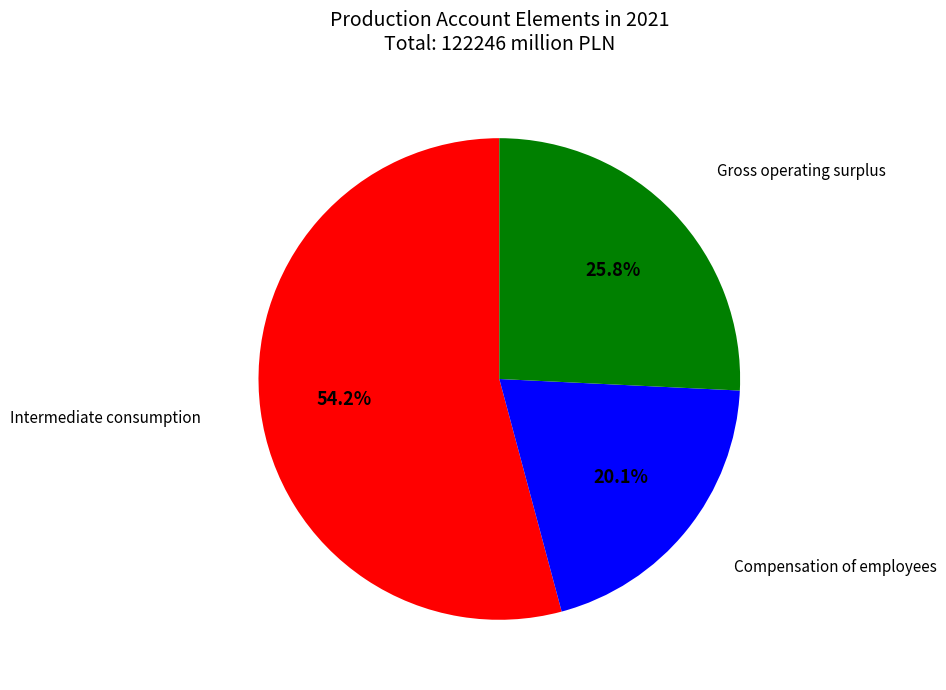

To the nearest percent, what is the combined percentage of Gross operating surplus and Intermediate consumption?

80%